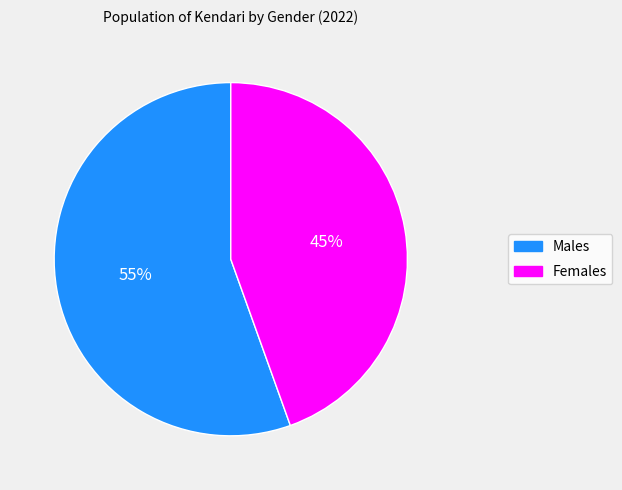

What percentage is the Females slice, to the nearest percent?

45%